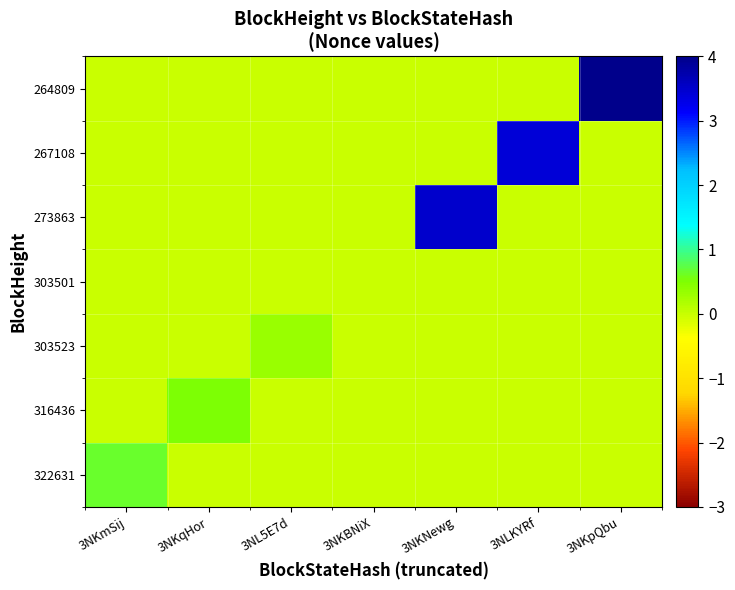

What is the spread (max minus min) of values at 3NKmSij?

0.6